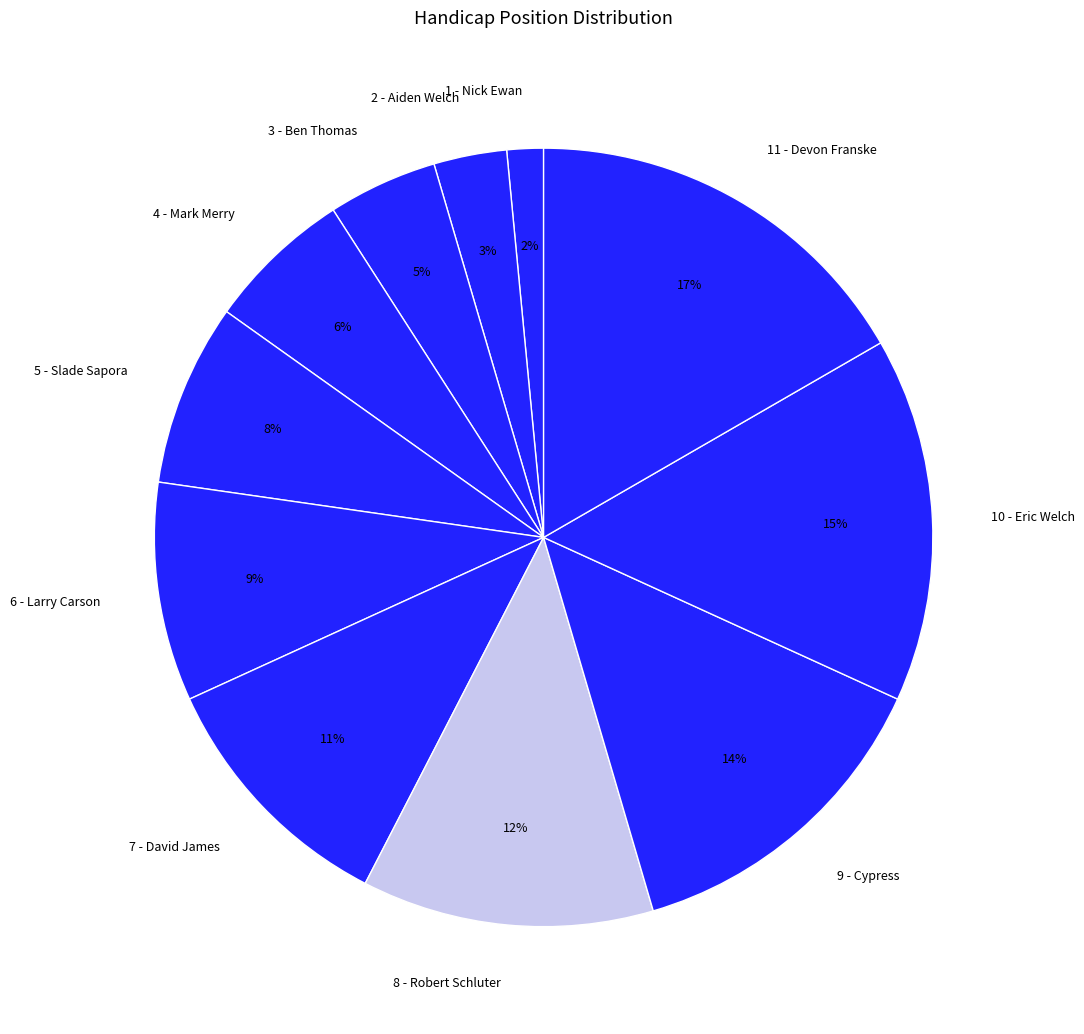

Rank the categories by value from highest to lowest.

11 - Devon Franske, 10 - Eric Welch, 9 - Cypress, 8 - Robert Schluter, 7 - David James, 6 - Larry Carson, 5 - Slade Sapora, 4 - Mark Merry, 3 - Ben Thomas, 2 - Aiden Welch, 1 - Nick Ewan